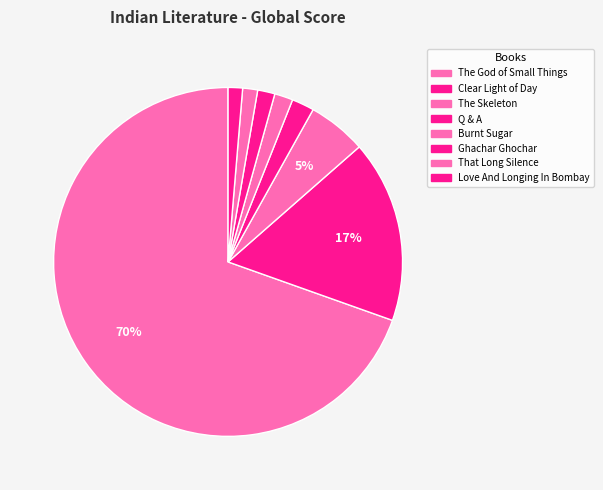

Is it true that That Long Silence is 11% of the pie?

False